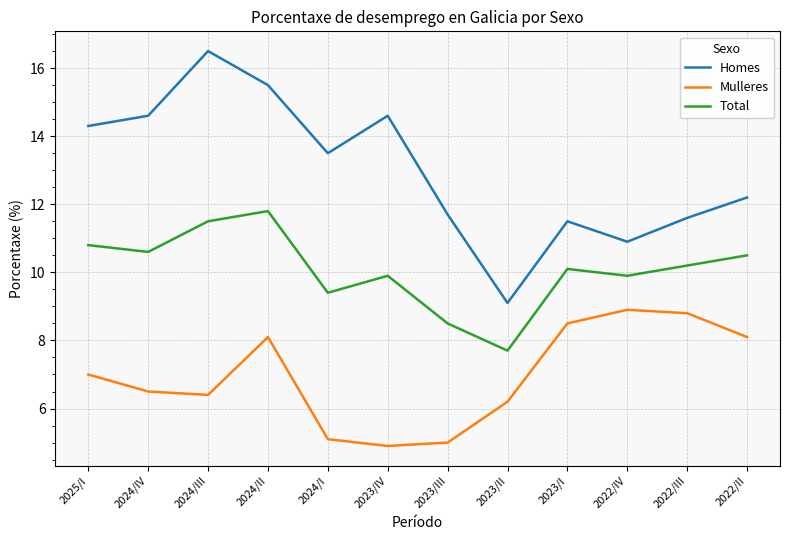

What is the maximum value shown in the chart?

16.5